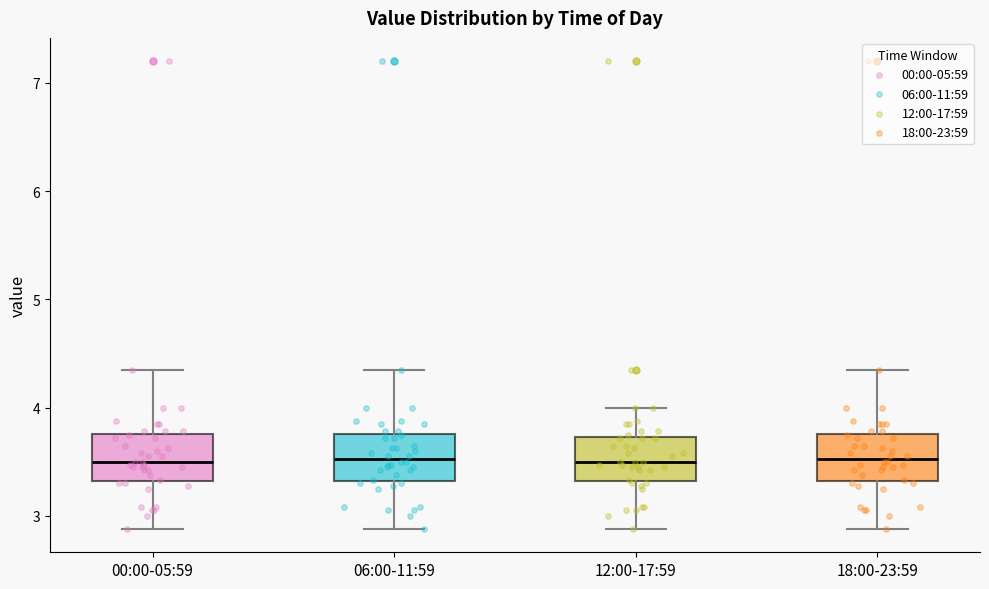

Reading left to right, transcribe this box plot: for each box, give where its median line is, the range the box spans, and where its two whiskers end, as read against the y-axis. The values are not printed on the chart, so give them approximately, as read against the axis.

00:00-05:59: median 3.5, box 3.3 to 3.8, whiskers 2.9 to 4.4
06:00-11:59: median 3.5, box 3.3 to 3.8, whiskers 2.9 to 4.4
12:00-17:59: median 3.5, box 3.3 to 3.7, whiskers 2.9 to 4.0
18:00-23:59: median 3.5, box 3.3 to 3.8, whiskers 2.9 to 4.4